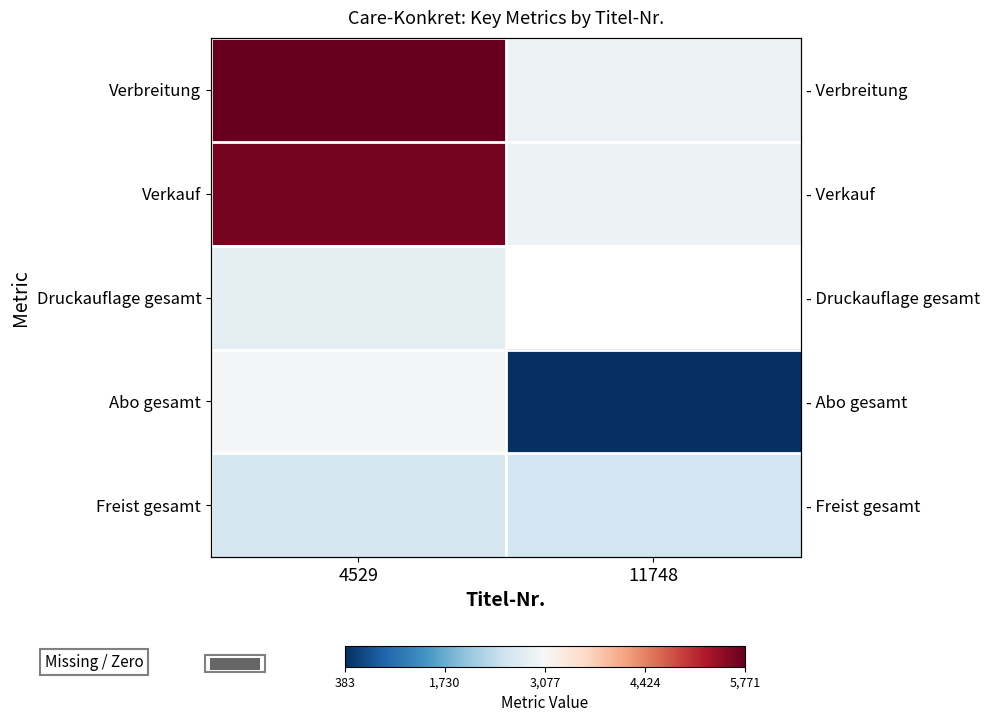

The Abo gesamt series shows 3042.0 at 4529. True or false?

True